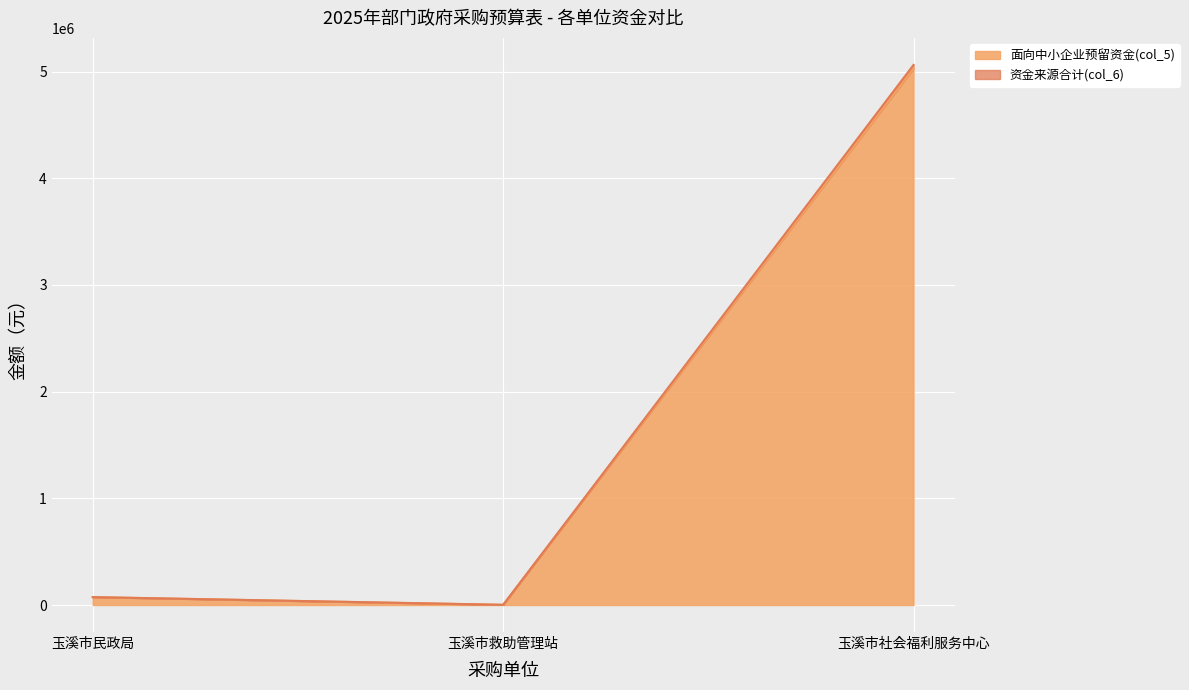

What are all the series names shown in the legend?

面向中小企业预留资金(col_5), 资金来源合计(col_6)